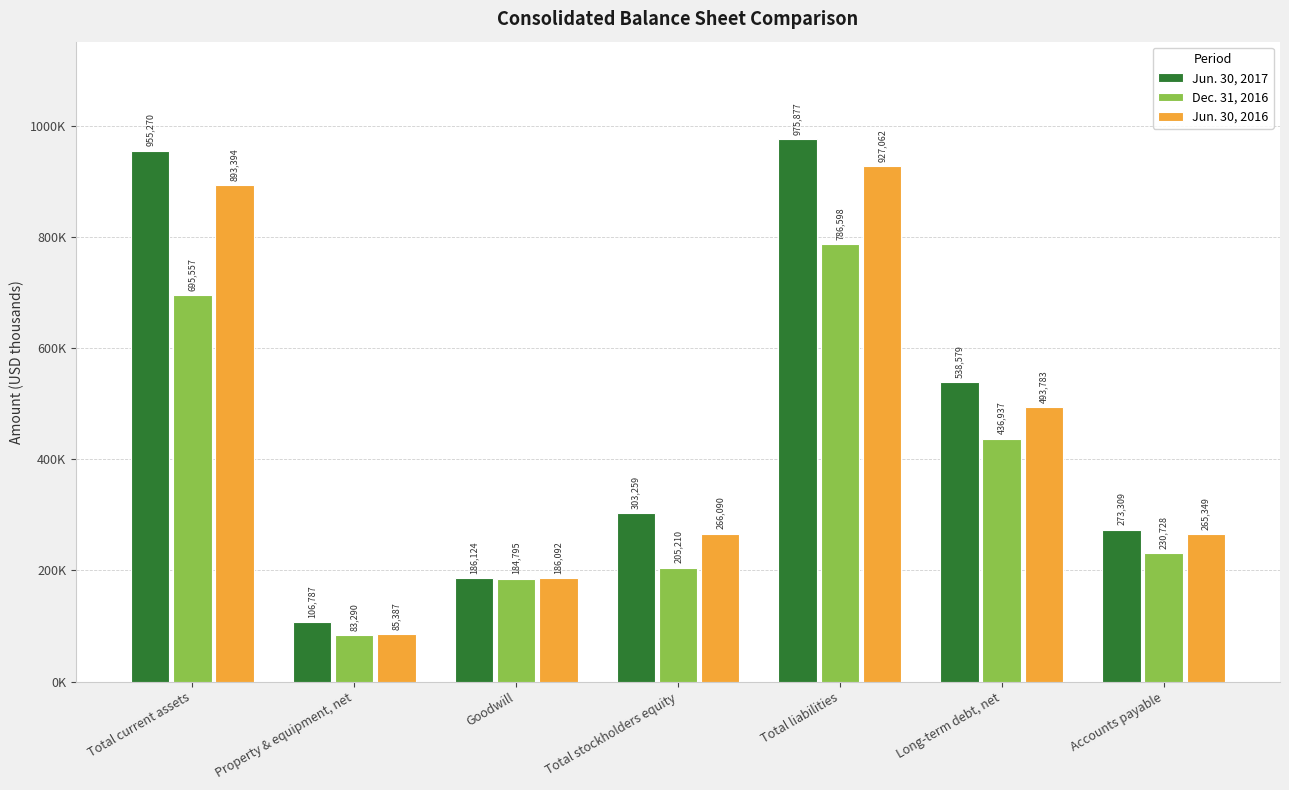

Rank the categories by Jun. 30, 2016 value from highest to lowest.

Total liabilities, Total current assets, Long-term debt, net, Total stockholders equity, Accounts payable, Goodwill, Property & equipment, net